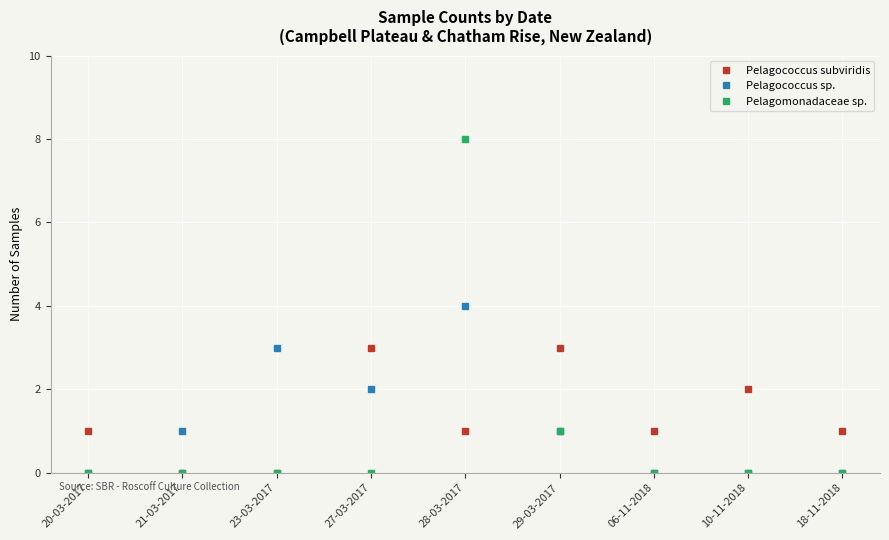

What is the greatest value displayed?

8